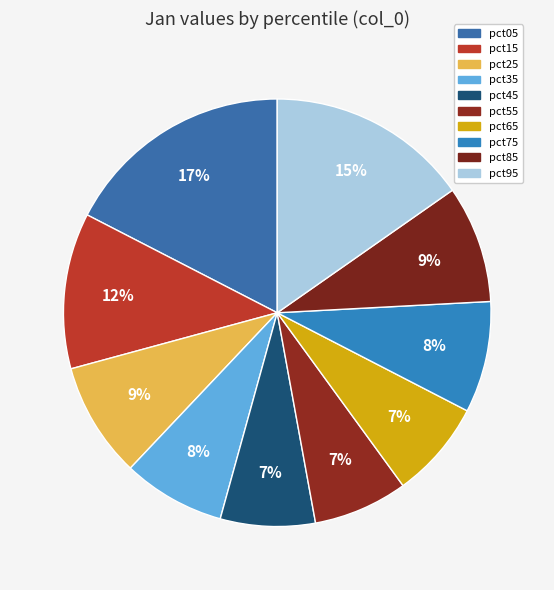

How many segments does this pie chart have?

10